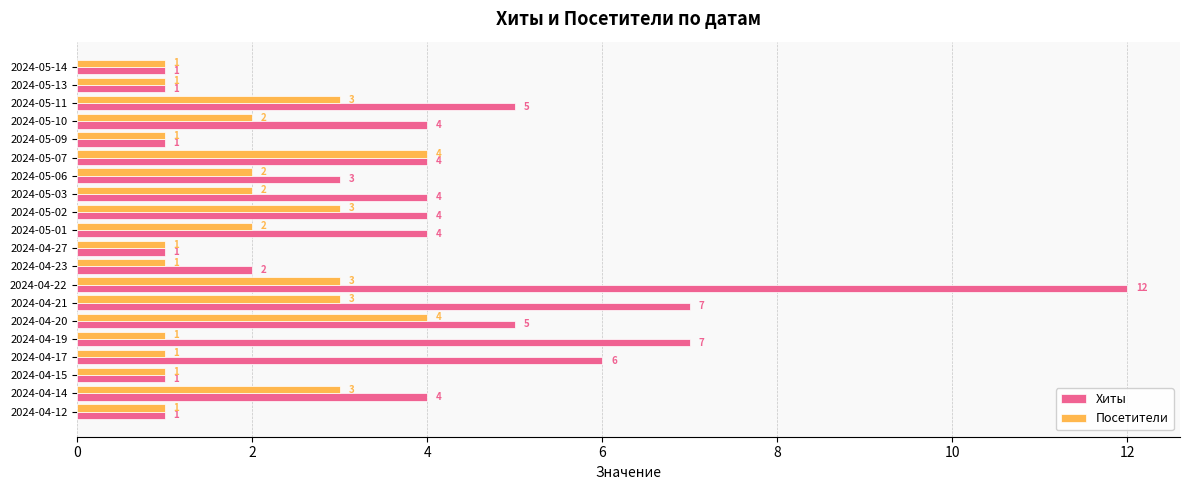

Is it true that Хиты equals 2 at 2024-05-07?

False